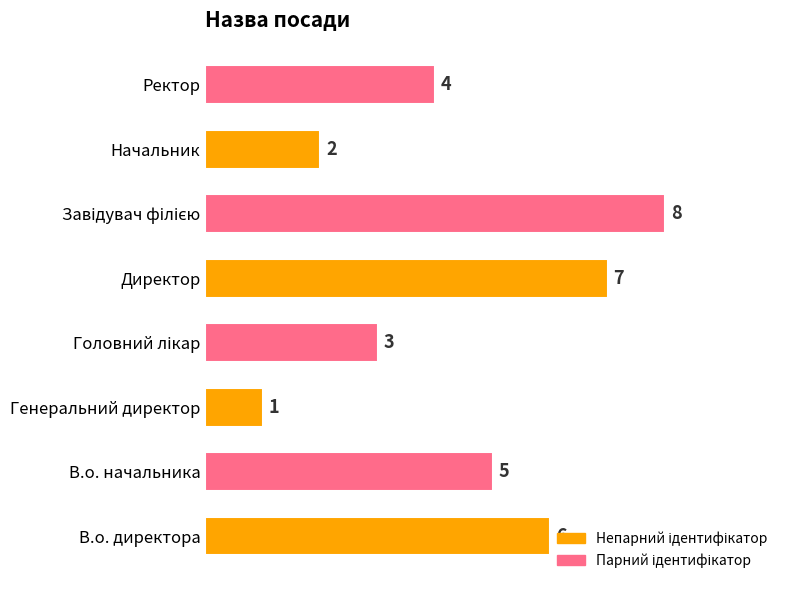

What is the ratio of the value at В.о. директора to the value at Генеральний директор?

6.0